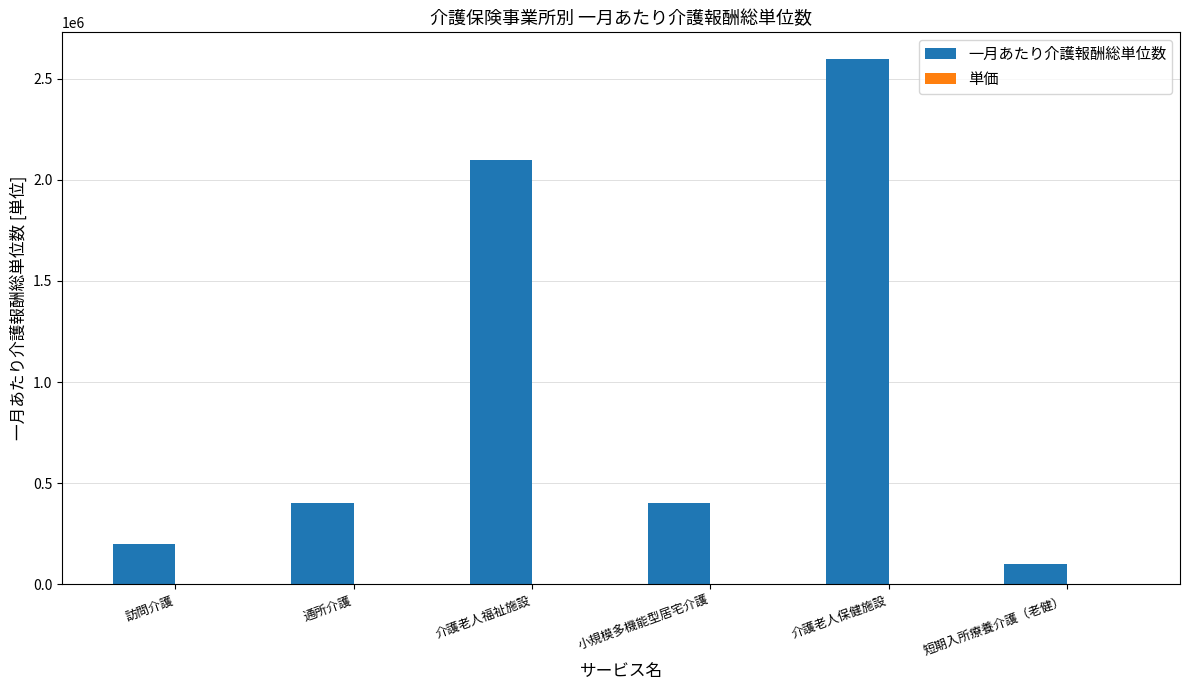

Count the number of data series in this chart.

2